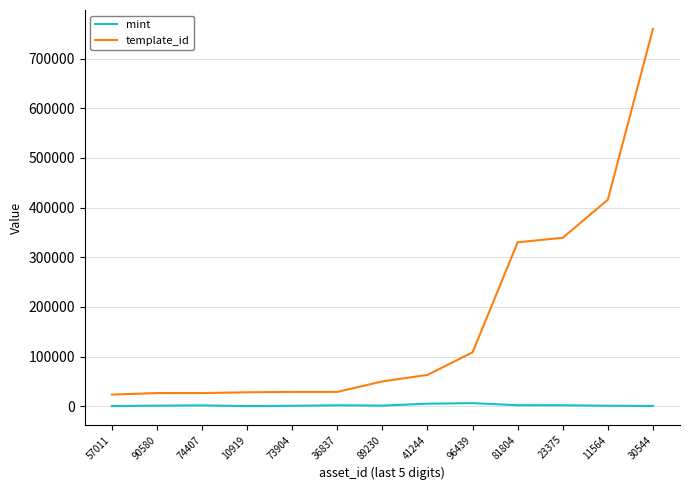

Which series has the widest spread of values?

template_id